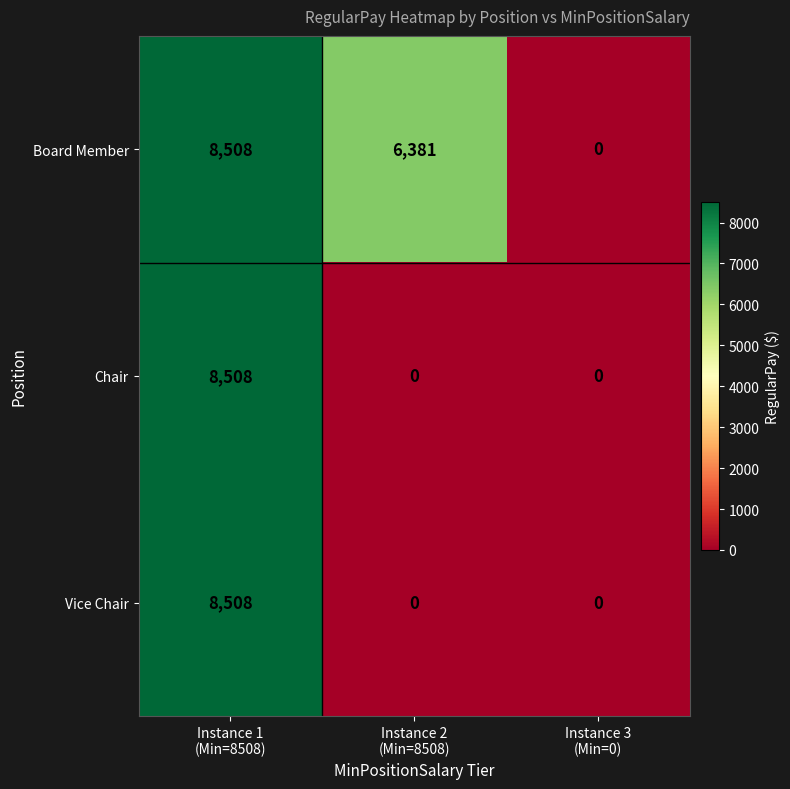

What is the difference between the second highest and minimum values in the Board Member series?

6381